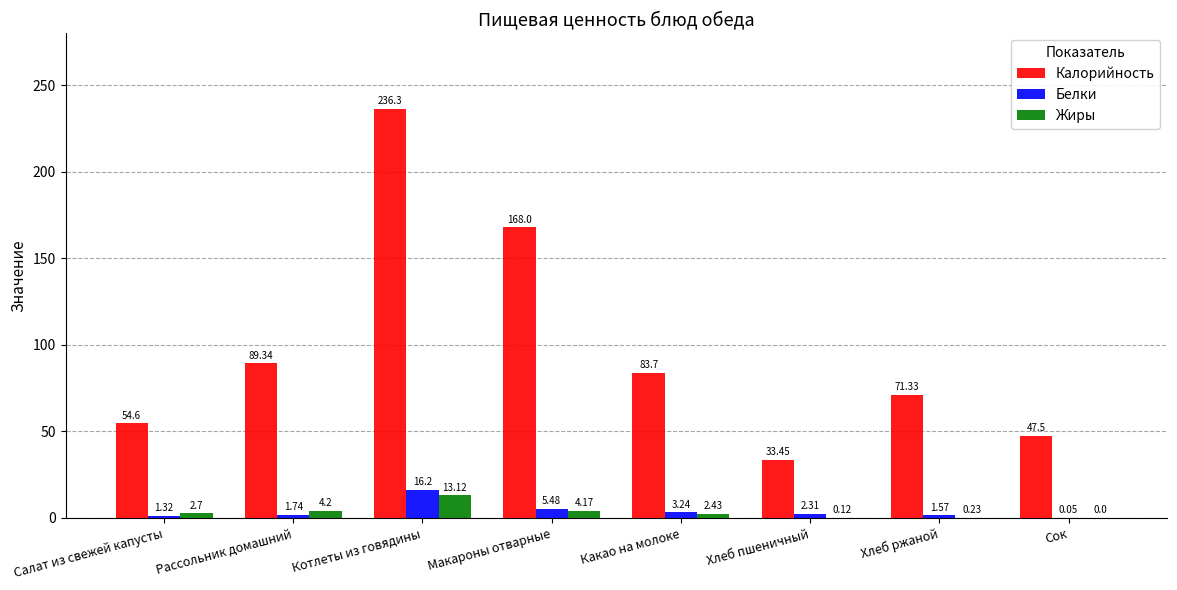

At which label does Белки first exceed 2?

Котлеты из говядины